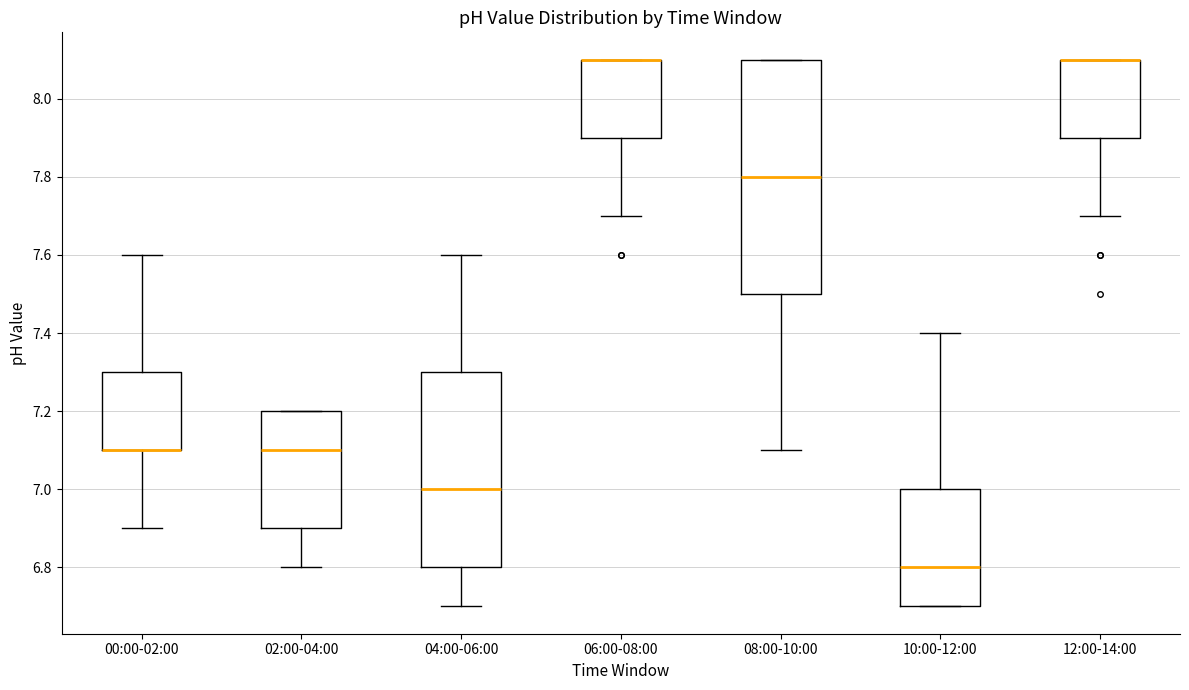

Where is the lower edge of the box for 00:00-02:00 on the y-axis? The values are not printed on the chart, so give them approximately, as read against the axis.

7.1